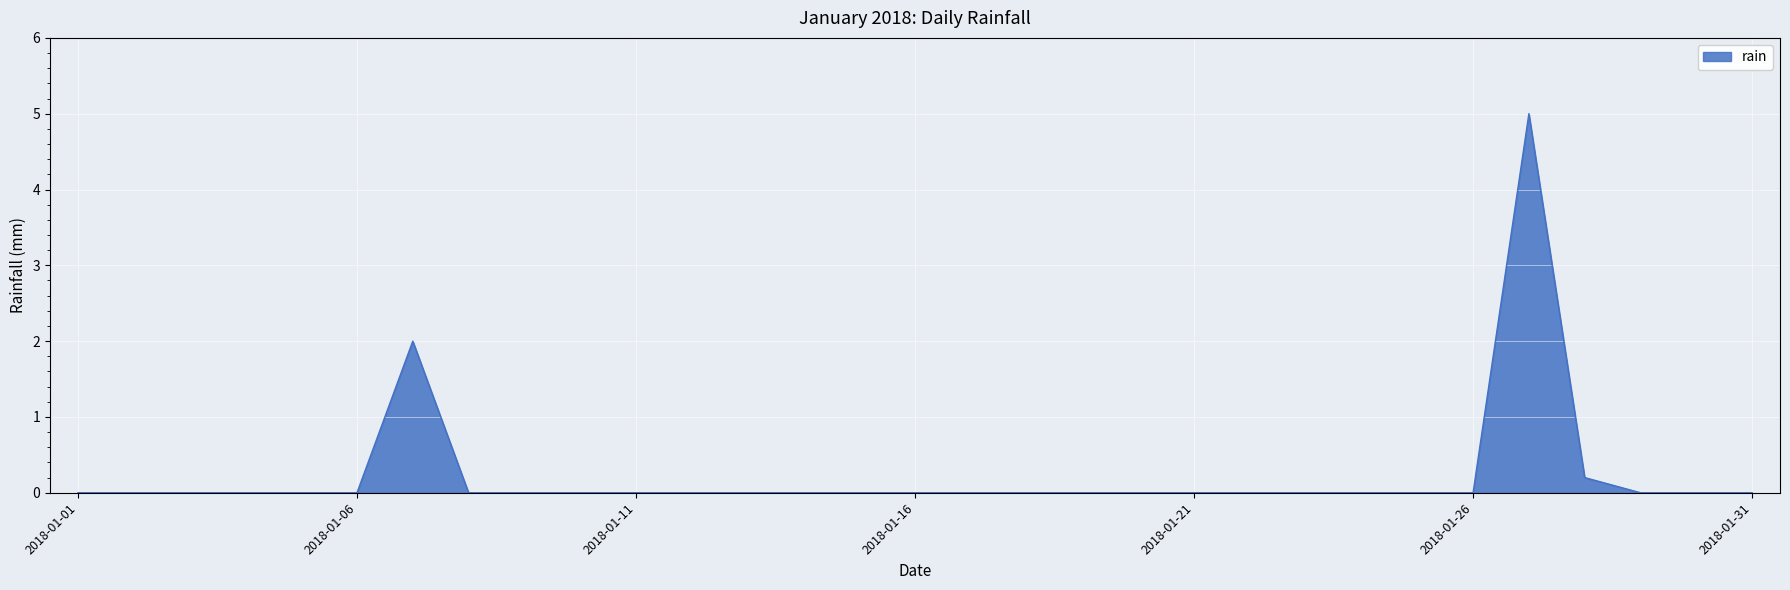

What is the difference between the maximum and minimum values?

5.0